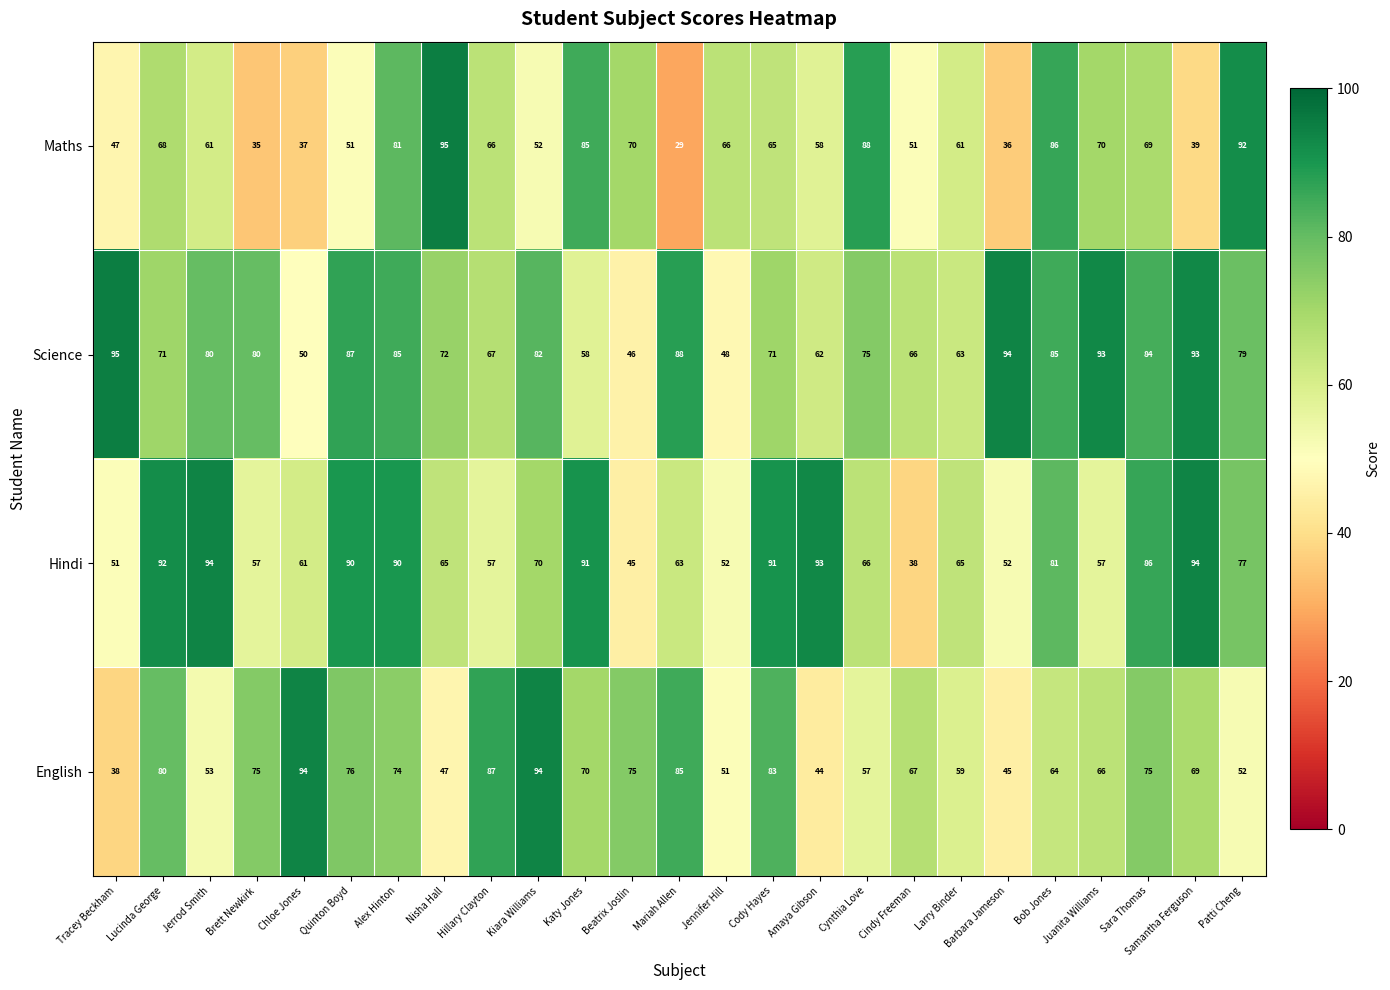

What is the difference between the Maths values at Tracey Beckham and Nisha Hall?

48